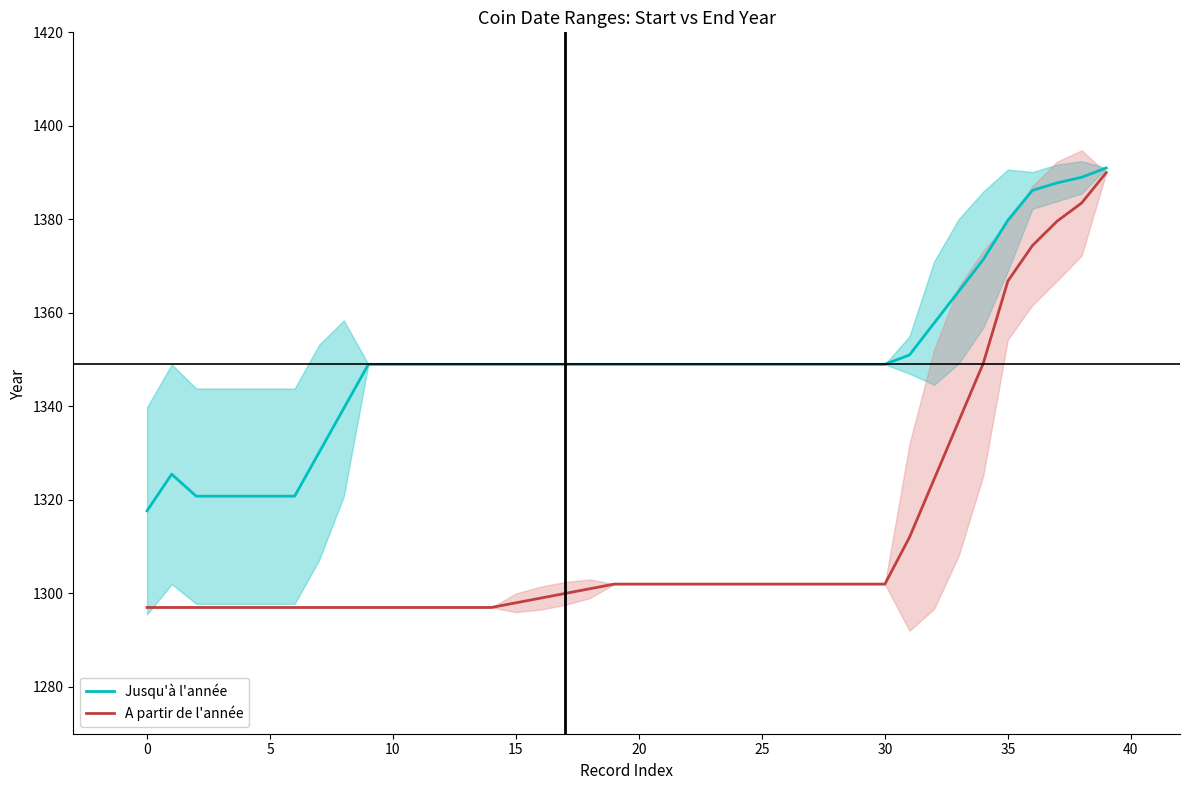

Rank the series by their maximum value, from highest to lowest.

Jusqu'à l'année, A partir de l'année